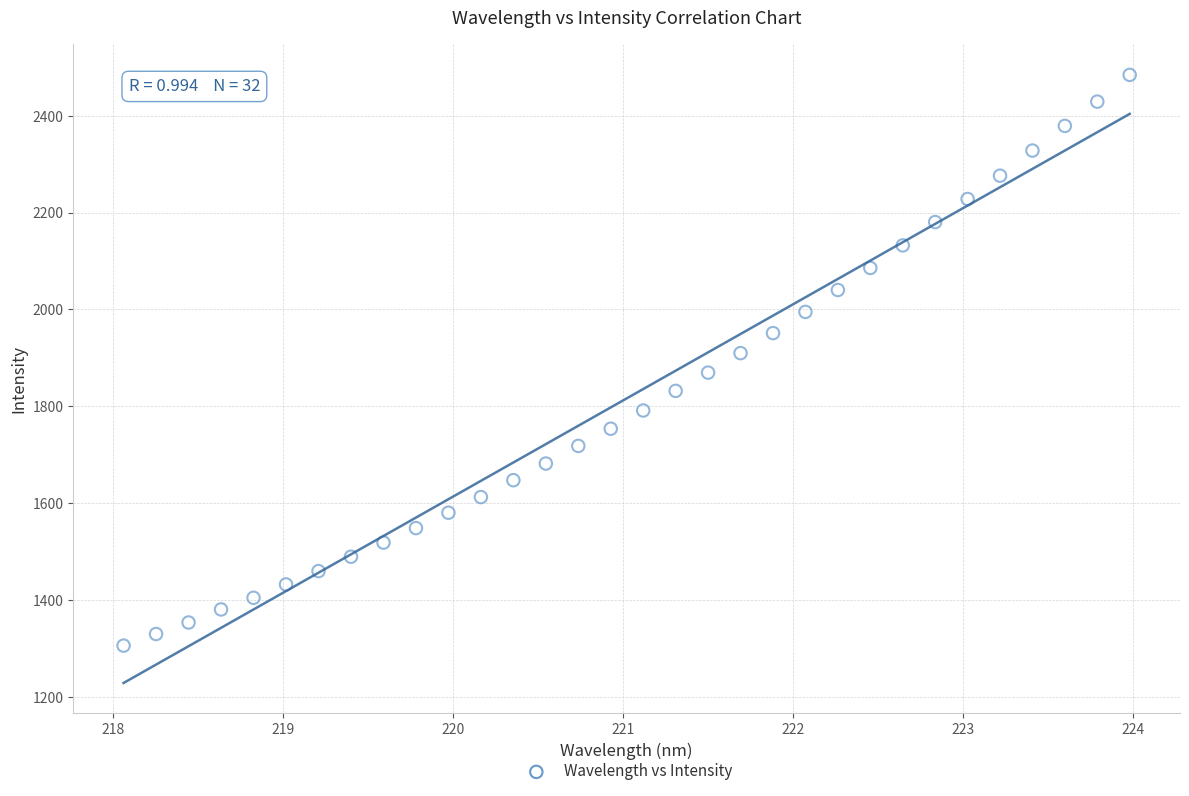

What is the range of X values (max minus min)?

5.9